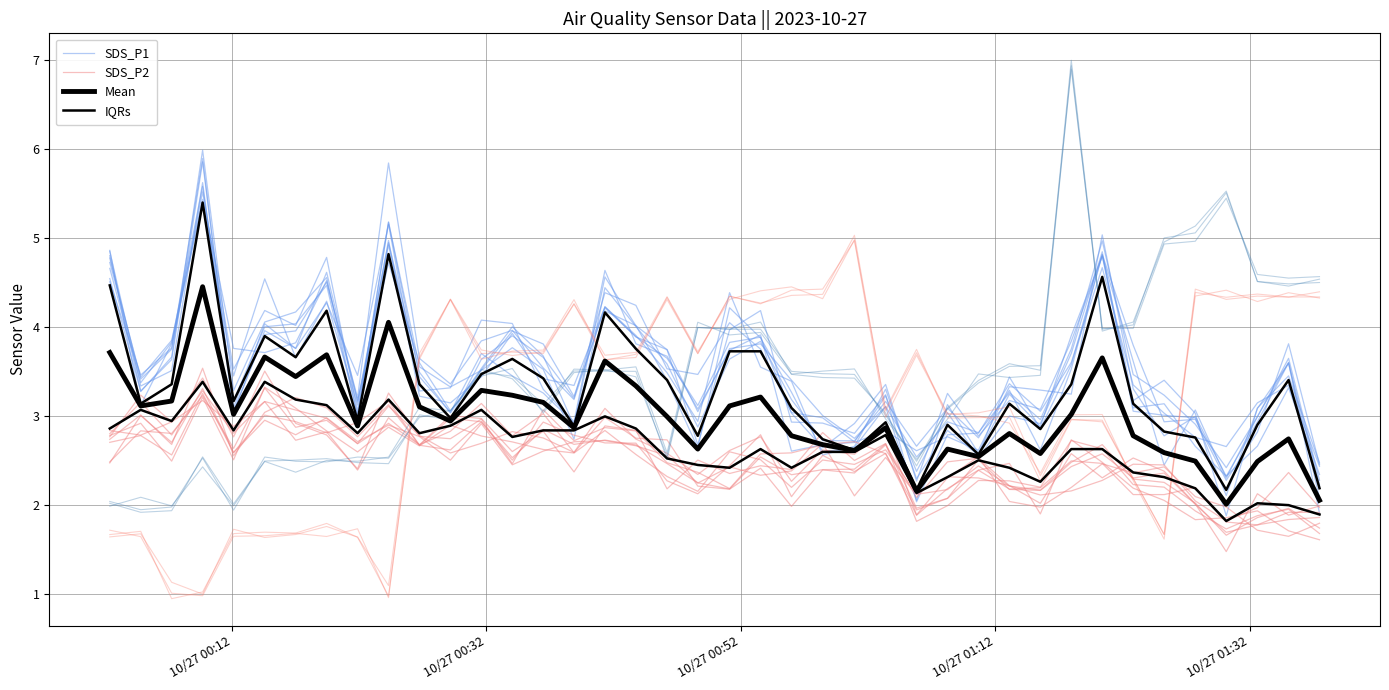

True or false: IQRs and SDS_P2 intersect in this chart.

False